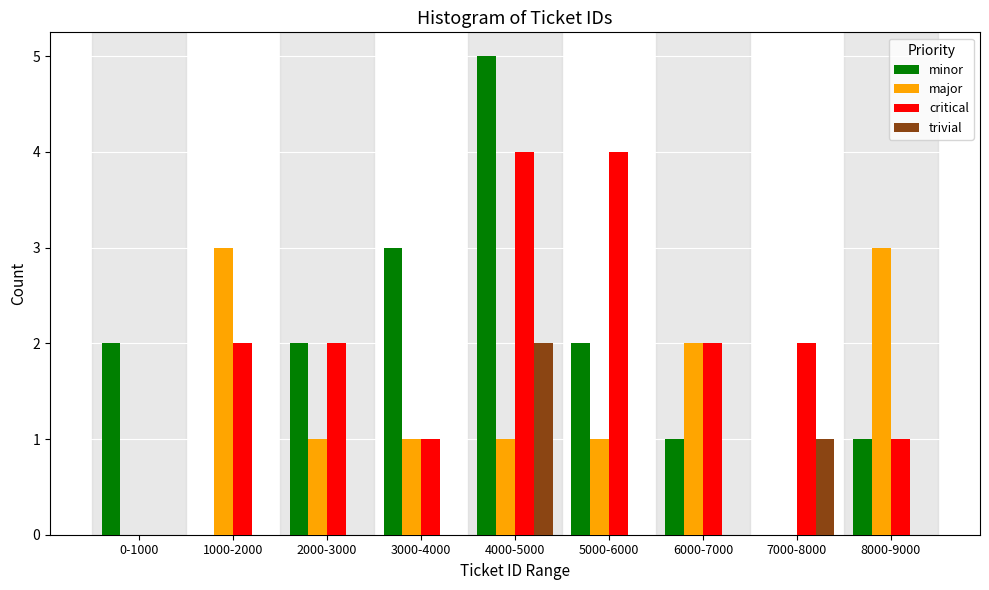

Which series has the largest total across all categories?

critical